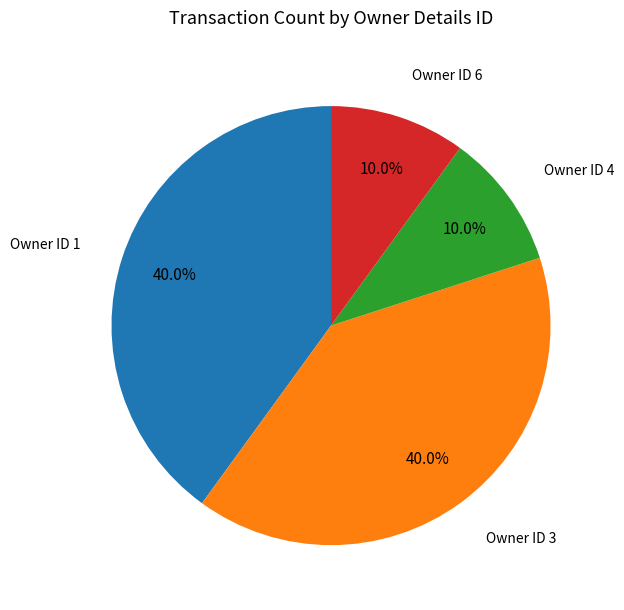

What is the ratio of the value at Owner ID 1 to the value at Owner ID 6?

4.0